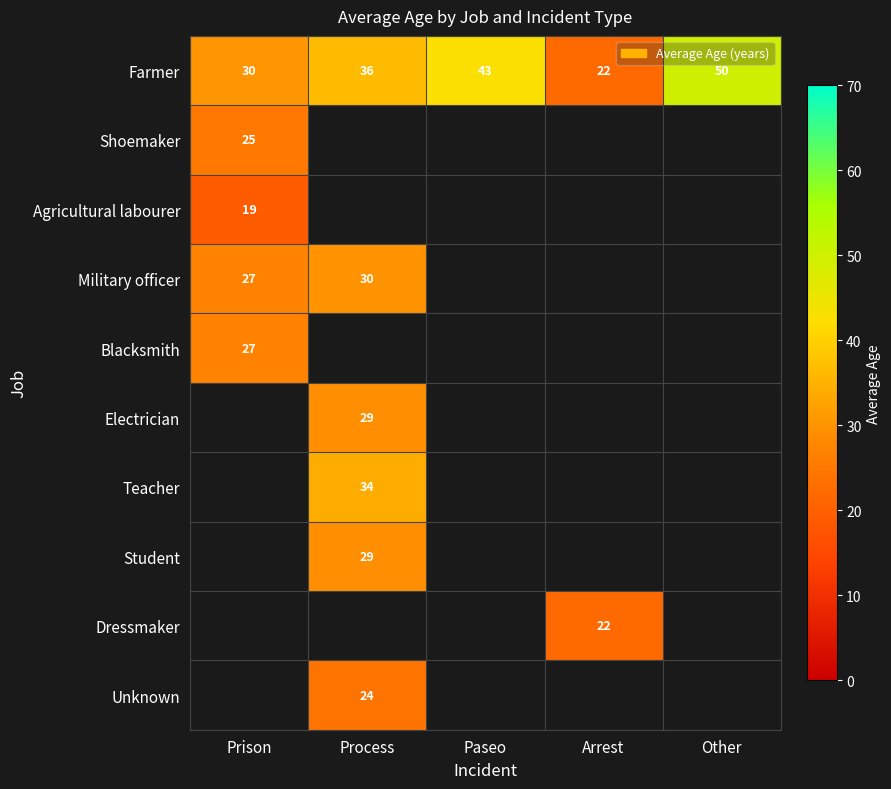

At which label does Farmer reach its minimum?

Arrest